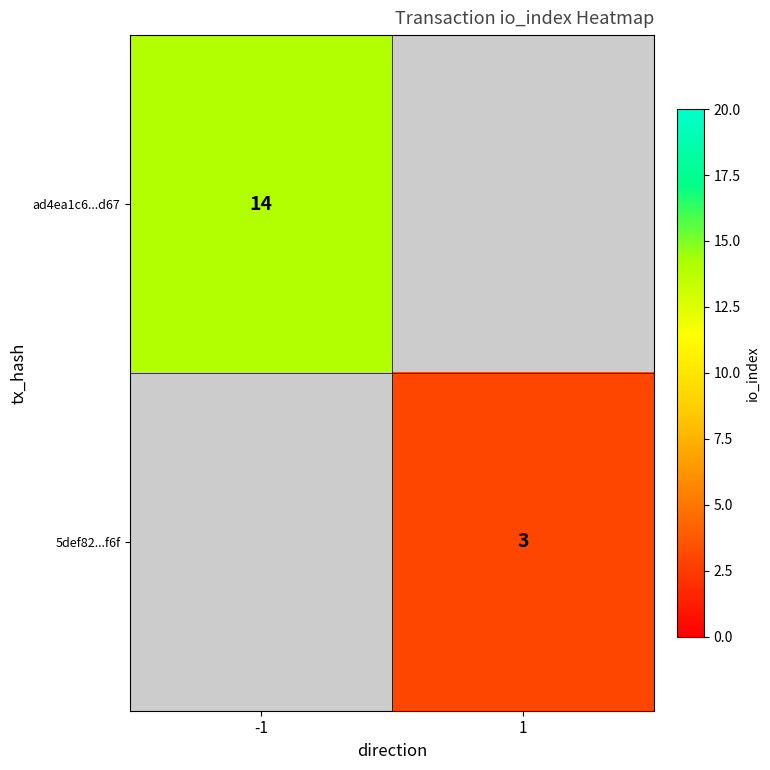

Between 1 and -1, which is larger?

-1